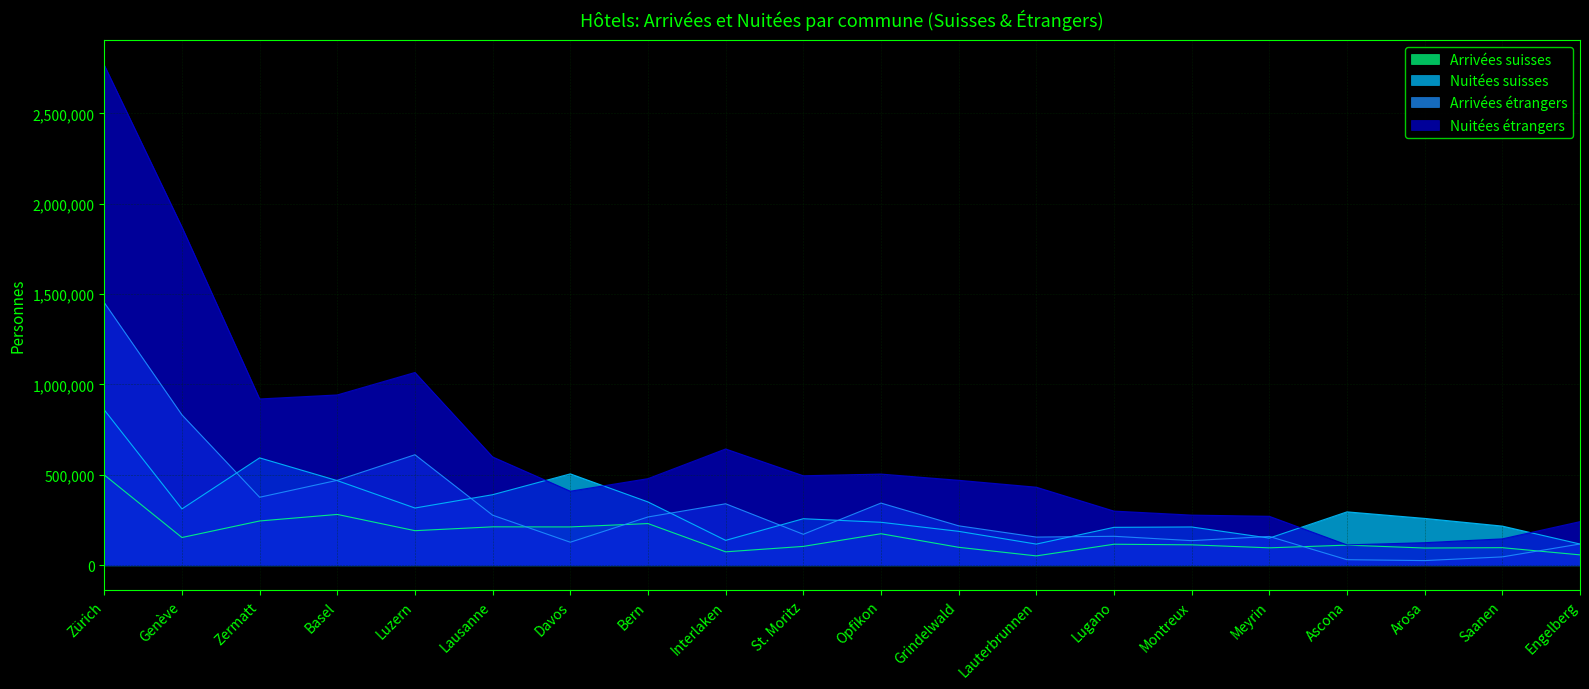

Where is the first local maximum for Arrivées étrangers?

Luzern